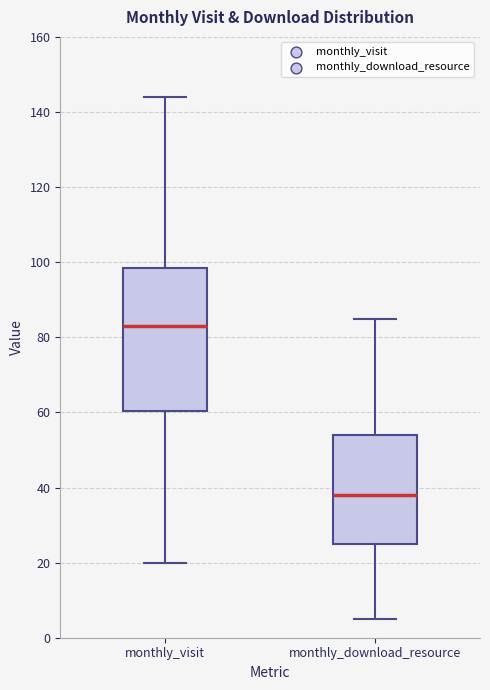

Reading left to right, read every box against the y-axis: the position of its median line, the range the box covers, and the ends of its whiskers. The values are not printed on the chart, so give them approximately, as read against the axis.

monthly_visit: median 84, box 60 to 98, whiskers 20 to 144
monthly_download_resource: median 38, box 26 to 54, whiskers 6 to 86